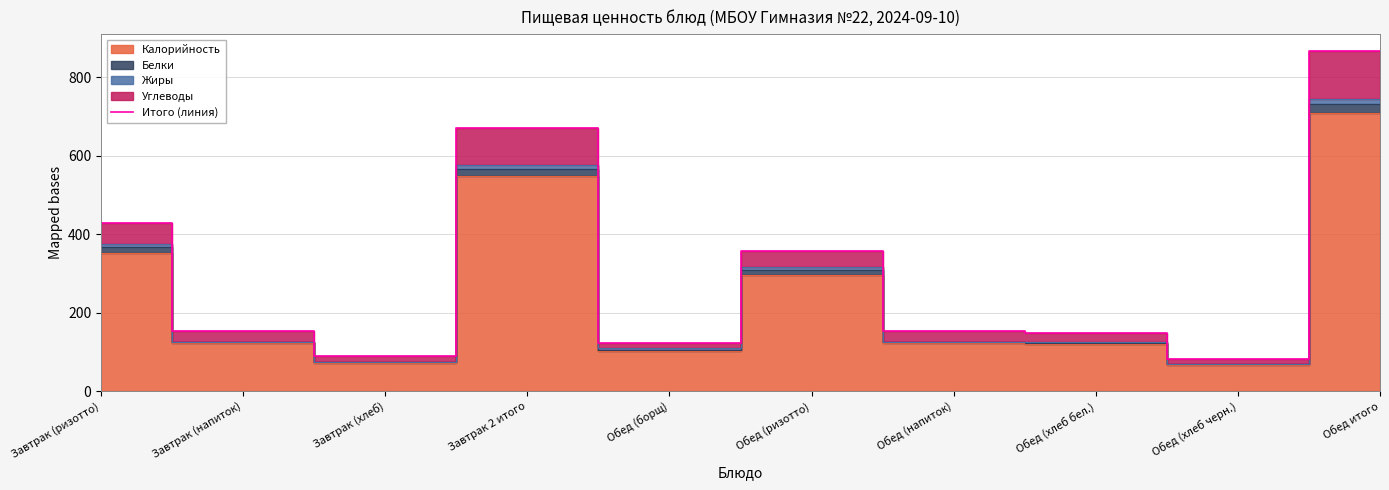

Which category has the lowest value across all series?

Обед (хлеб черн.)